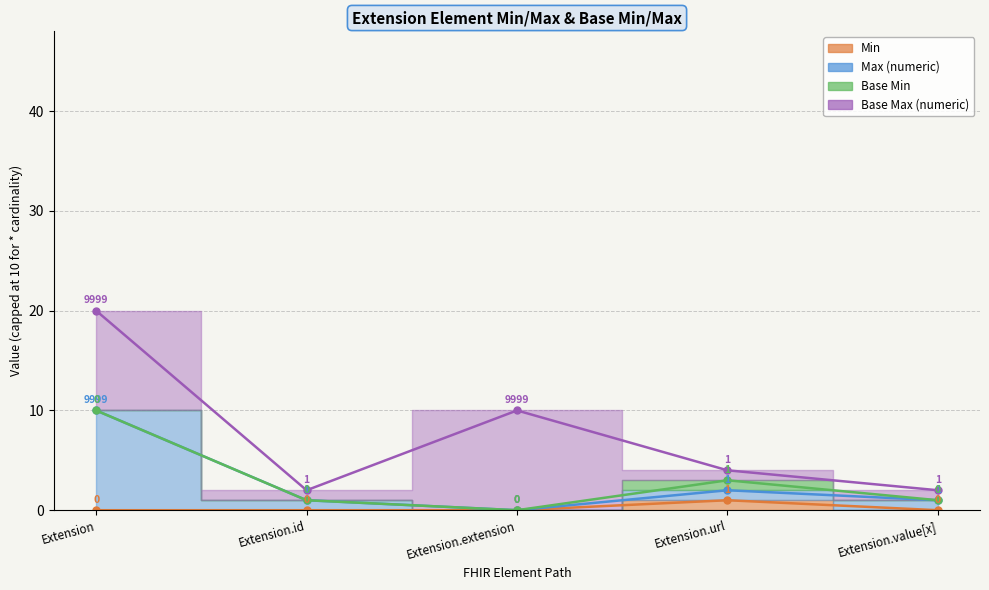

At which label is Min closest to 0?

Extension